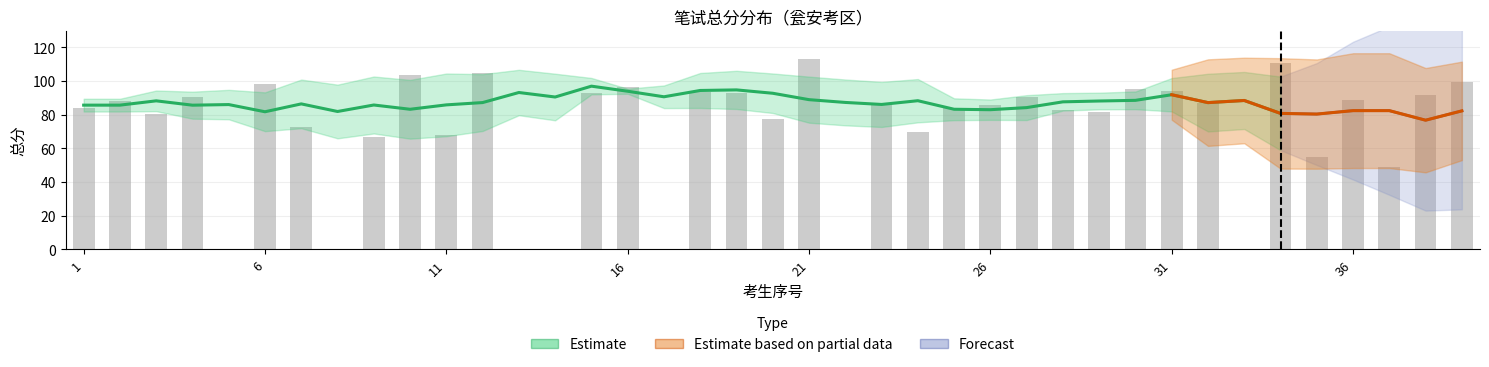

Is it true that the value at 6 is 133.9?

False